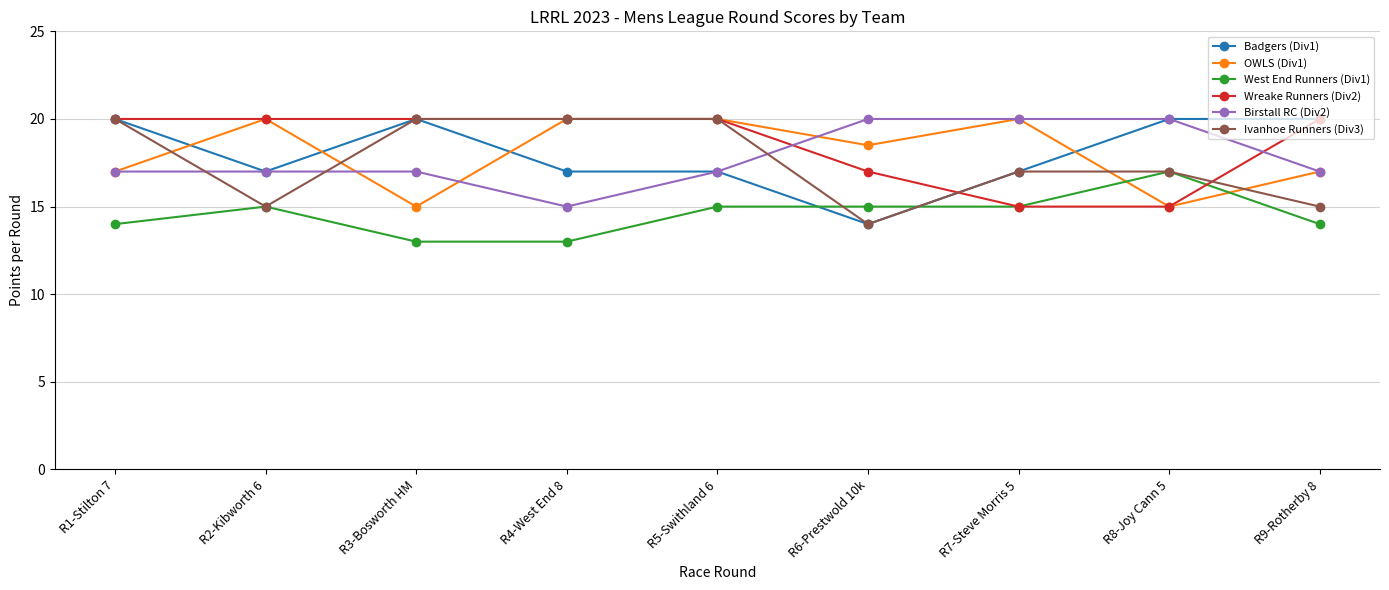

What is the total value across all series at R3-Bosworth HM?

105.0